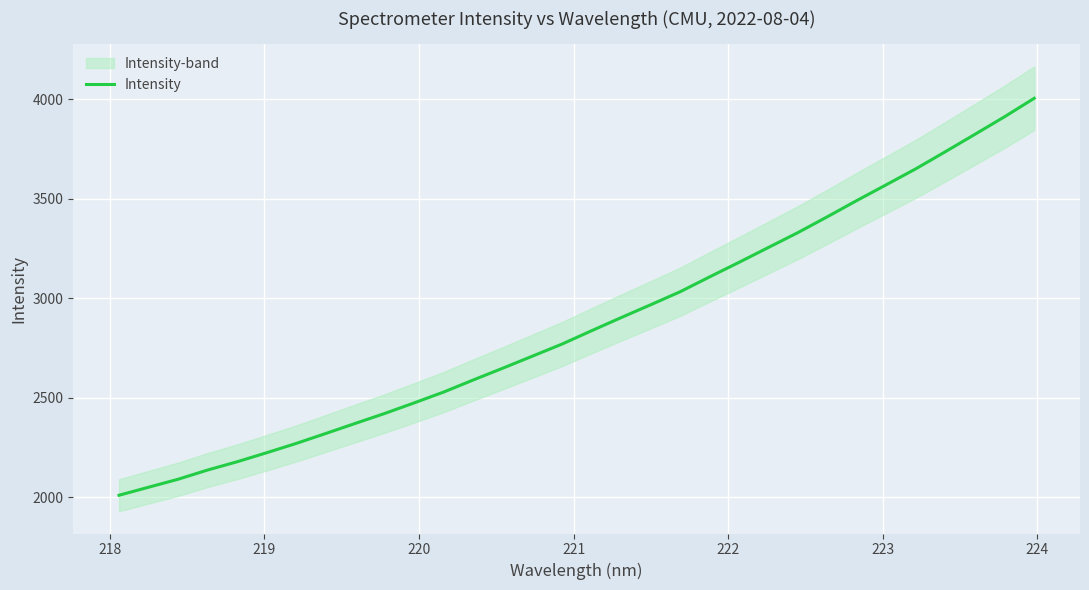

What is the minimum value for Intensity?

2010.6